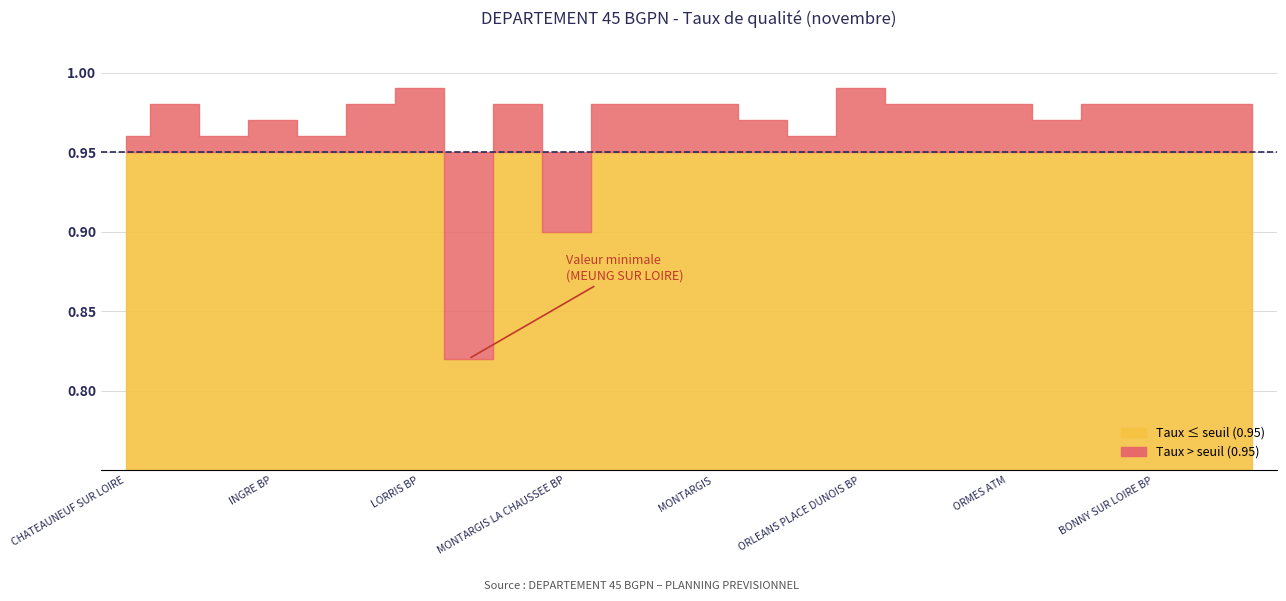

How many data points does each series have?

24